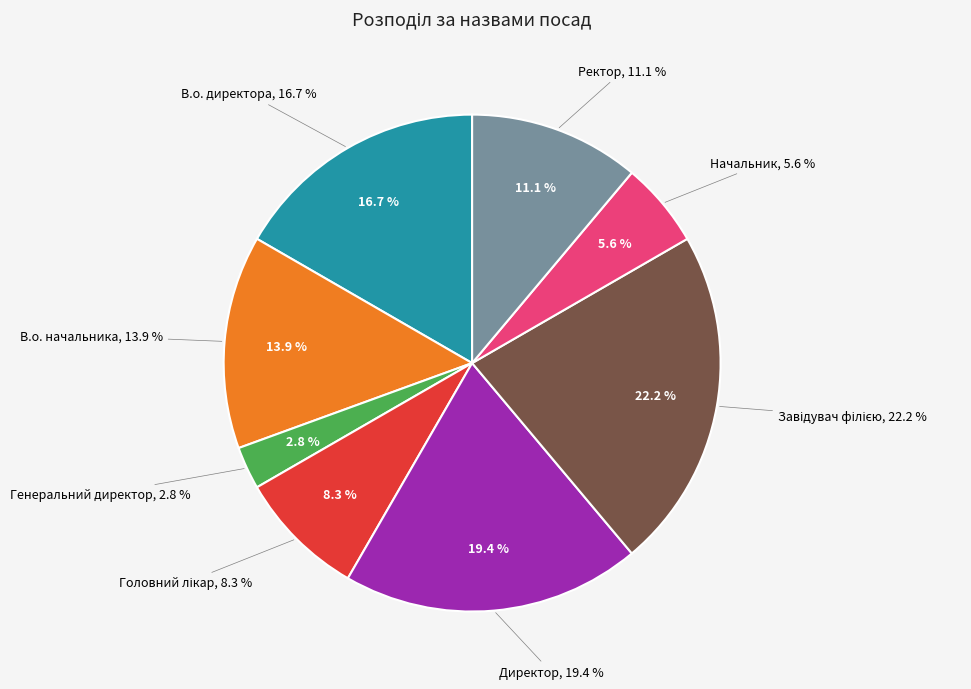

Rank the categories by value from highest to lowest.

Завідувач філією, Директор, В.о. директора, В.о. начальника, Ректор, Головний лікар, Начальник, Генеральний директор